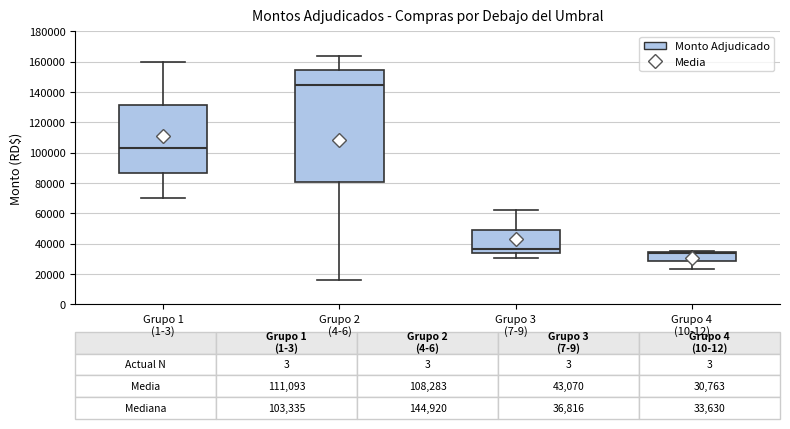

Which box has the highest median line?

Grupo 2 (4-6)